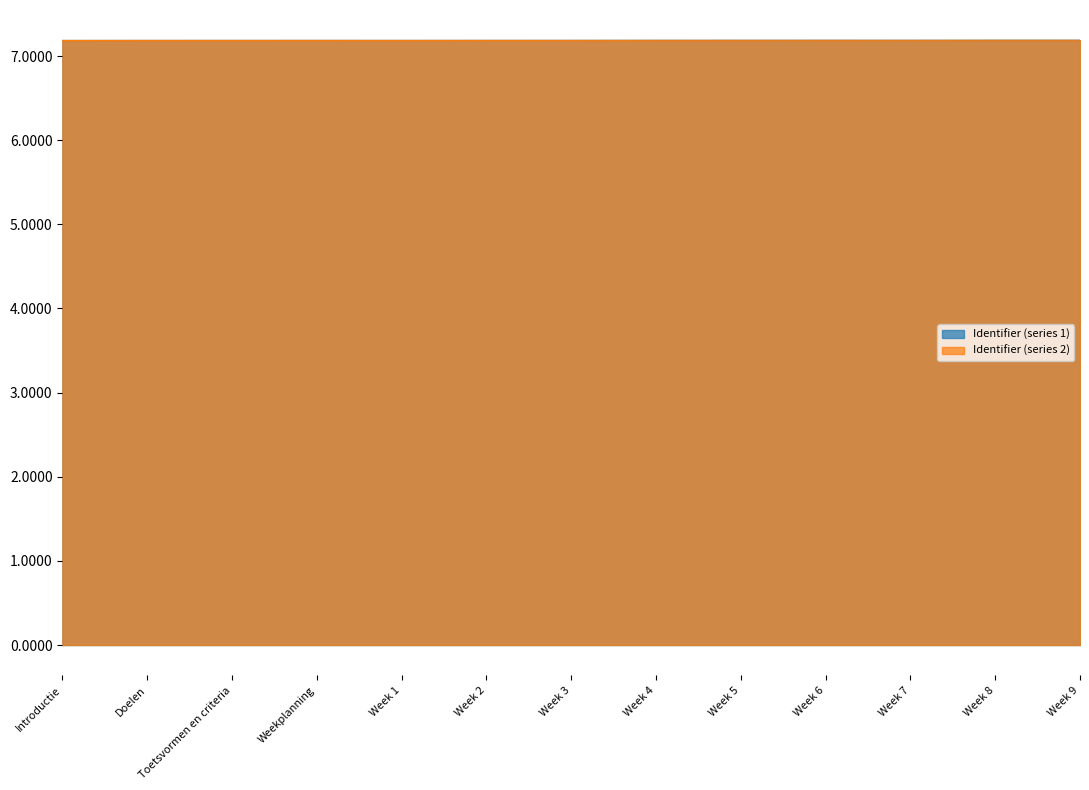

True or false: the data shows 7.2 at Week 7.

True